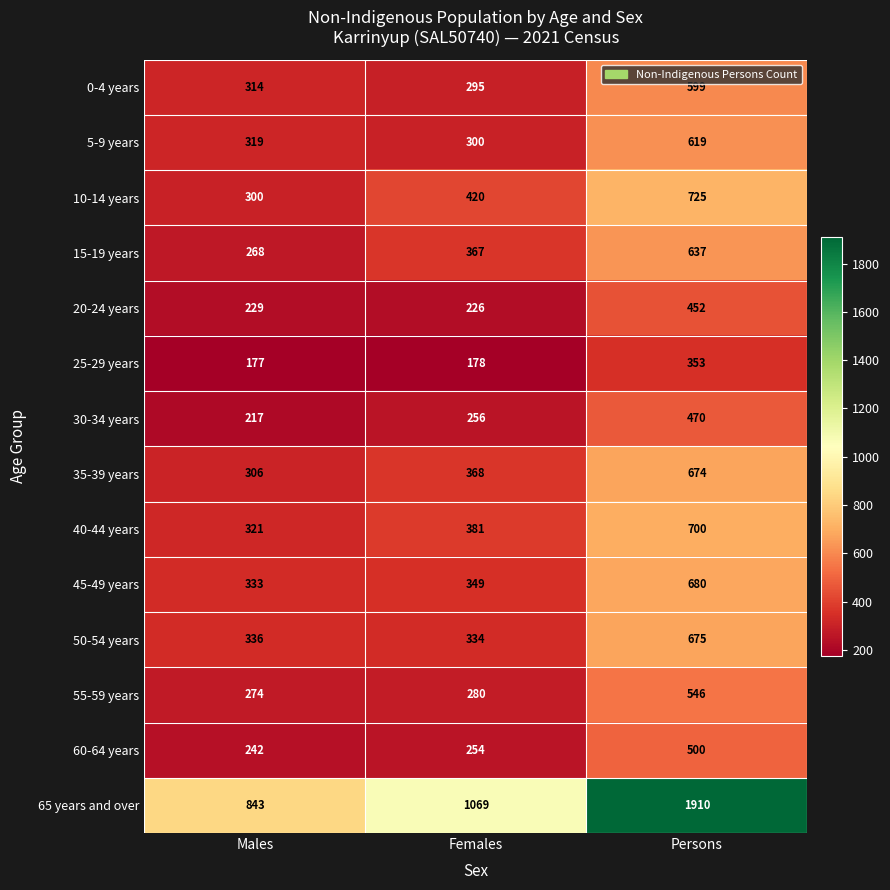

True or false: 30-34 years has a value of 301 at Males.

False